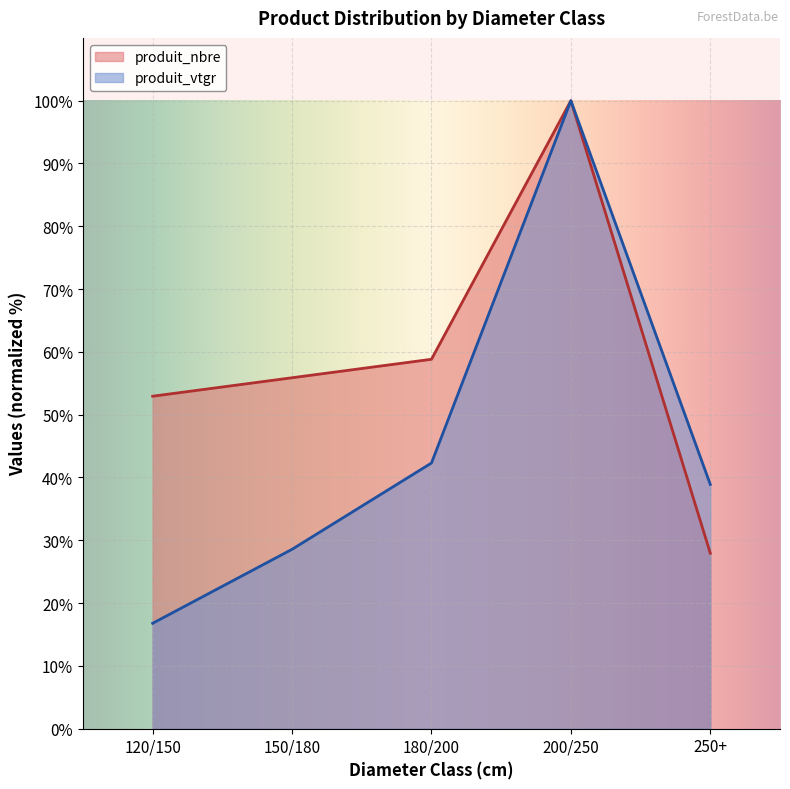

Count the number of categories in the chart.

5